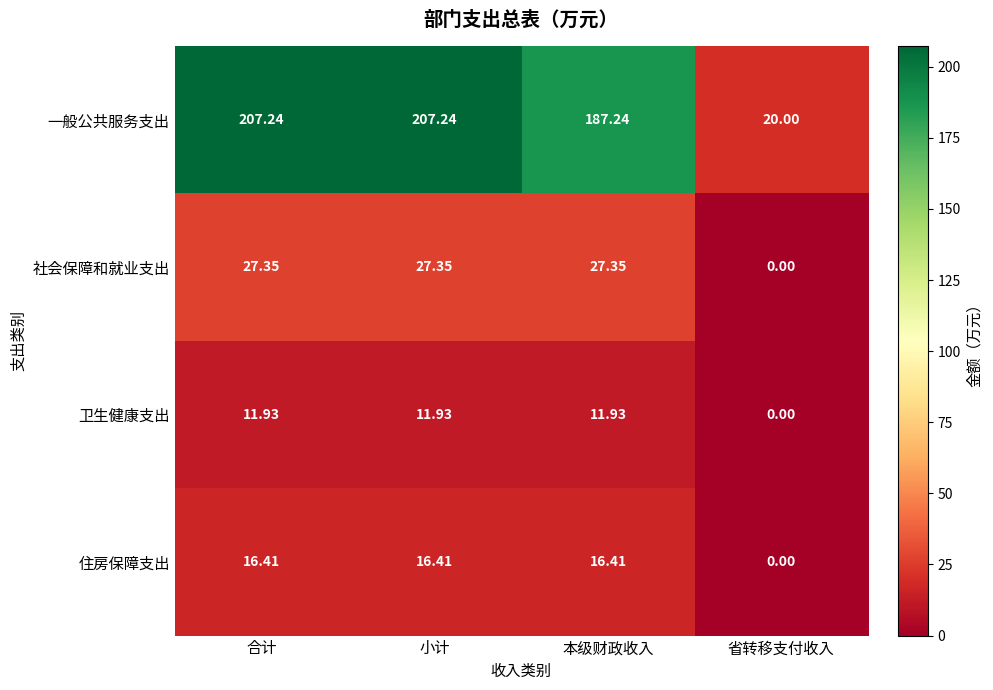

Count the number of data series in this chart.

4